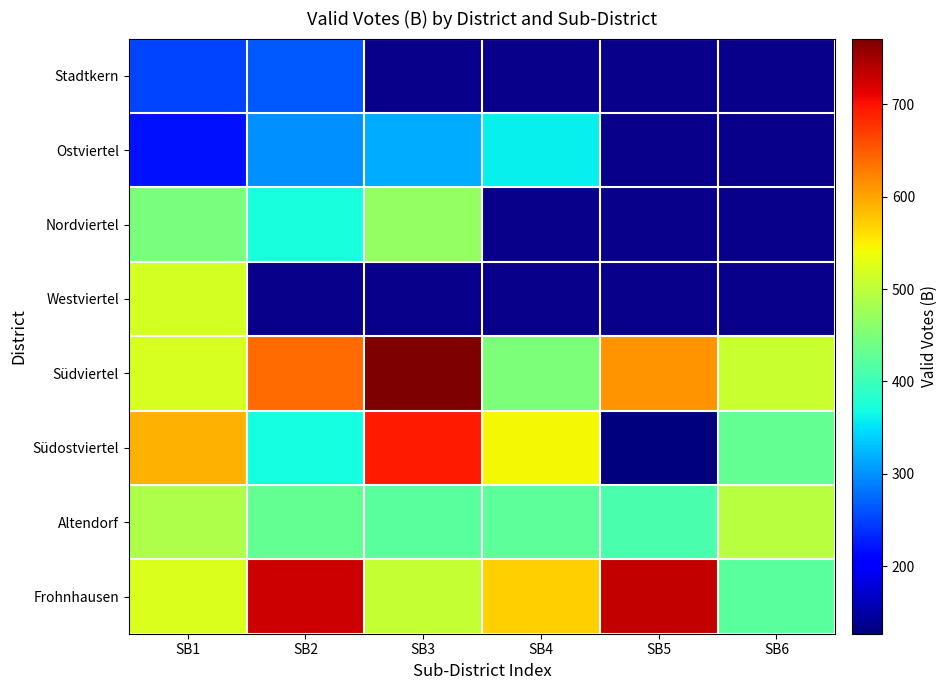

What is the maximum value shown in the chart?

771.0